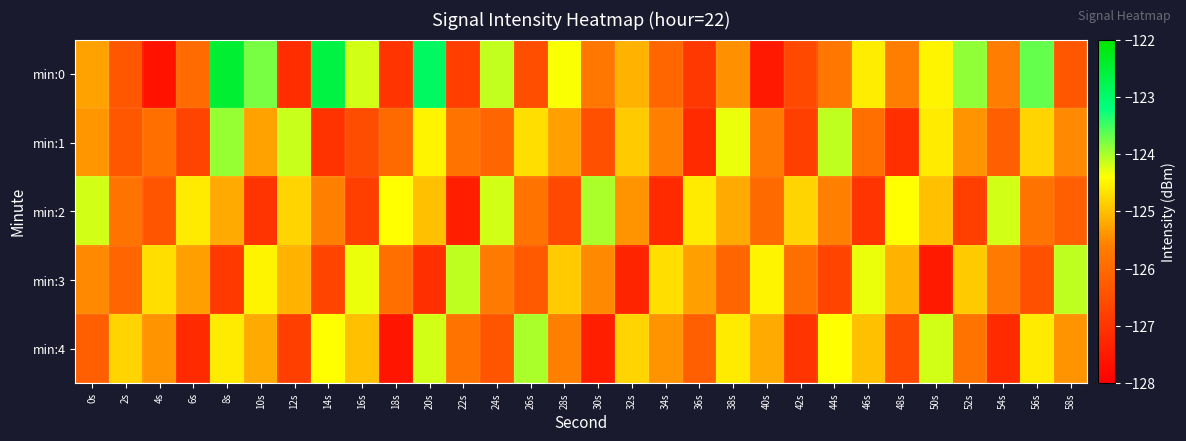

Rank the series at 32s from lowest to highest value.

min:3, min:2, min:0, min:1, min:4